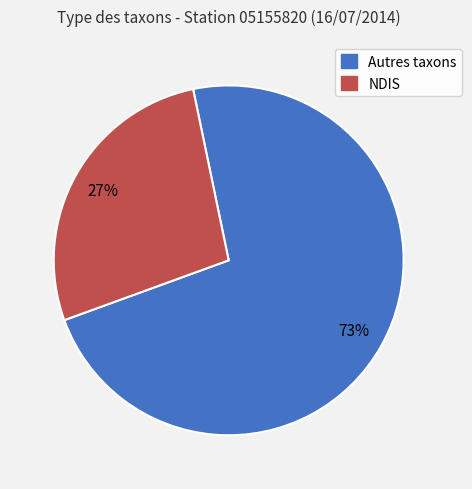

Approximately how many times larger is the value at NDIS compared to Autres taxons?

0.4